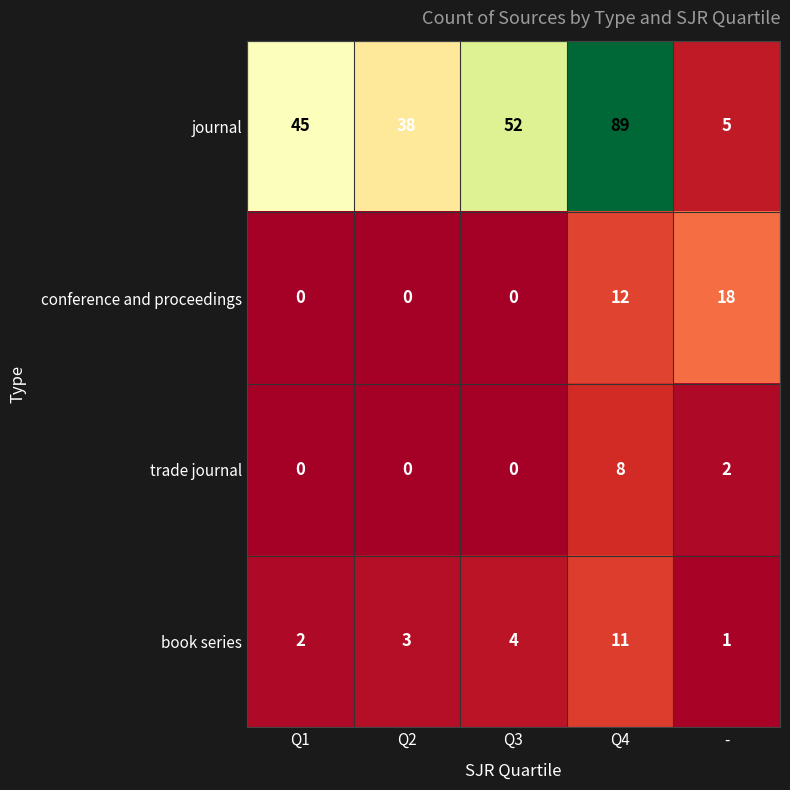

Which series has the largest range (max minus min)?

journal